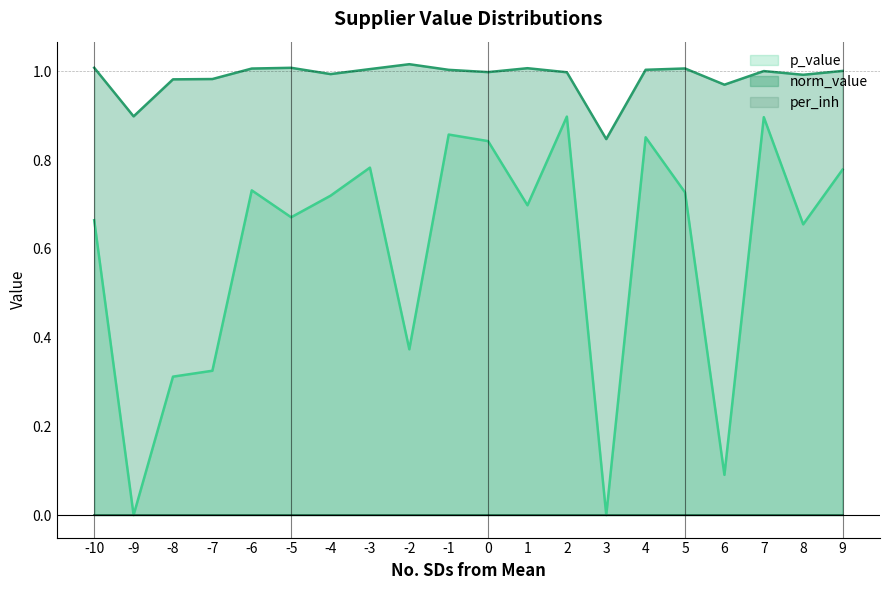

Is it true that norm_value equals 1.0 at 8?

True